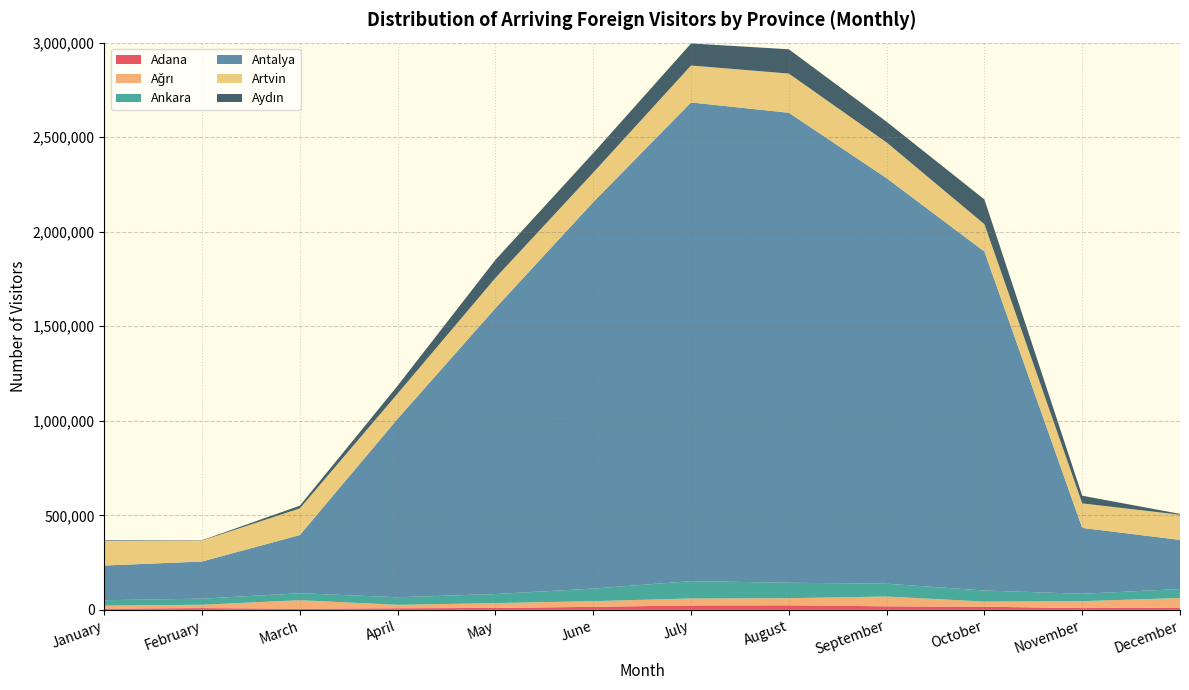

Reading right to left, what are all the values shown in this chart?

Adana: December=12119	November=9389	October=16585	September=18719	August=23980	July=23415	June=15913	May=10232	April=8523	March=6219	February=9377	January=6545
Ağrı: December=50546	November=36542	October=27278	September=51864	August=37756	July=36773	June=30084	May=25511	April=18105	March=44823	February=17611	January=15963
Ankara: December=47694	November=39117	October=58459	September=67853	August=81690	July=91851	June=66515	May=47919	April=40043	March=36859	February=32284	January=28501
Antalya: December=259568	November=348411	October=1792564	September=2144575	August=2485643	July=2531435	June=2044015	May=1512077	April=943920	March=307773	February=196492	January=183338
Artvin: December=133099	November=129757	October=144837	September=188958	August=207291	July=195566	June=156004	May=159780	April=133378	March=141039	February=110647	January=129939
Aydın: December=4623	November=40410	October=130911	September=109396	August=128557	July=116556	June=103089	May=95661	April=41779	March=14406	February=1771	January=3303